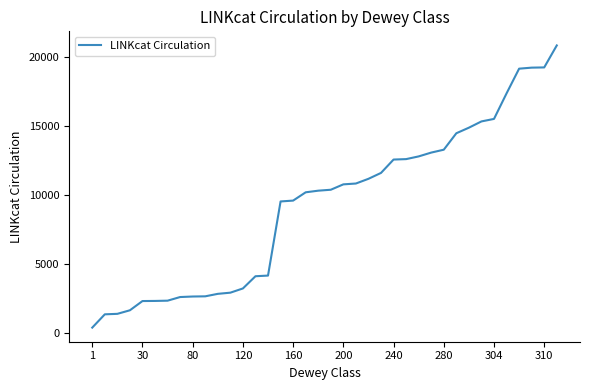

What is the greatest value displayed?

20850